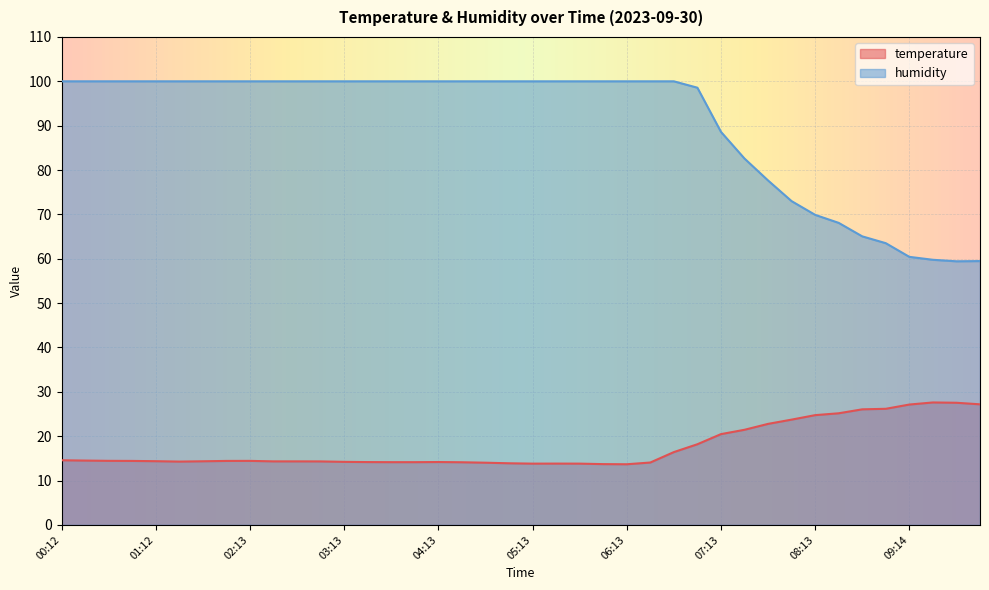

Between 02:28 and 04:43, which is larger?

02:28